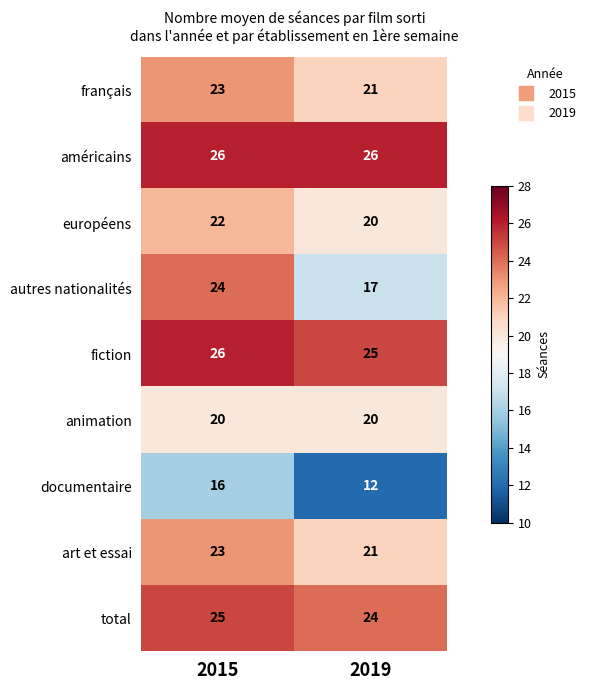

What is the total value across all series at 2019?

186